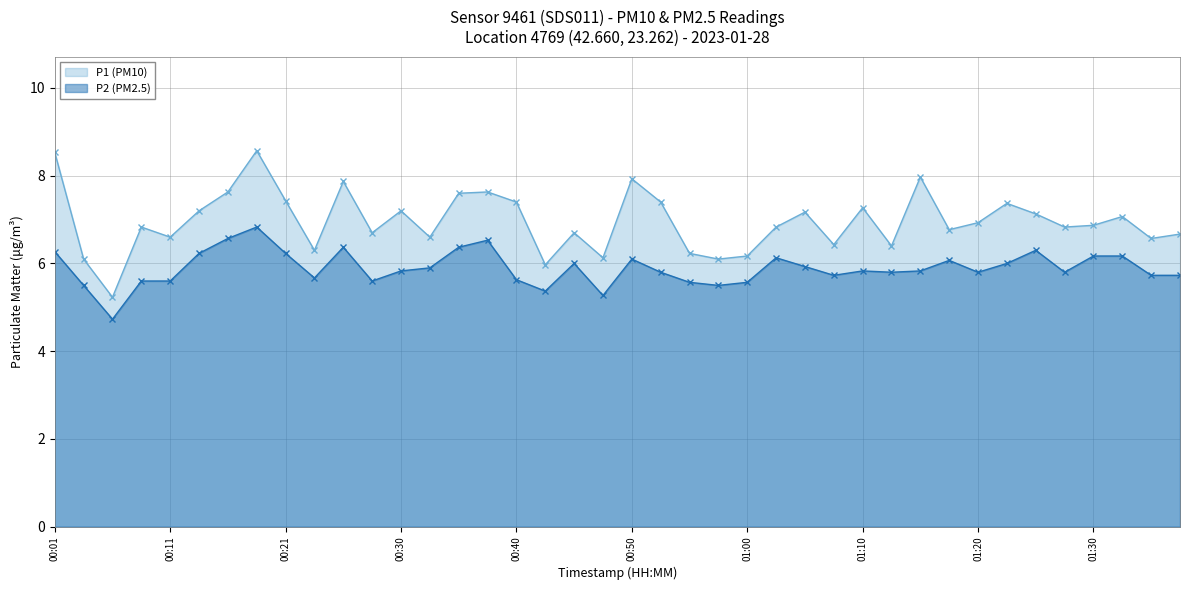

True or false: P2 (PM2.5) and P1 (PM10) intersect in this chart.

False